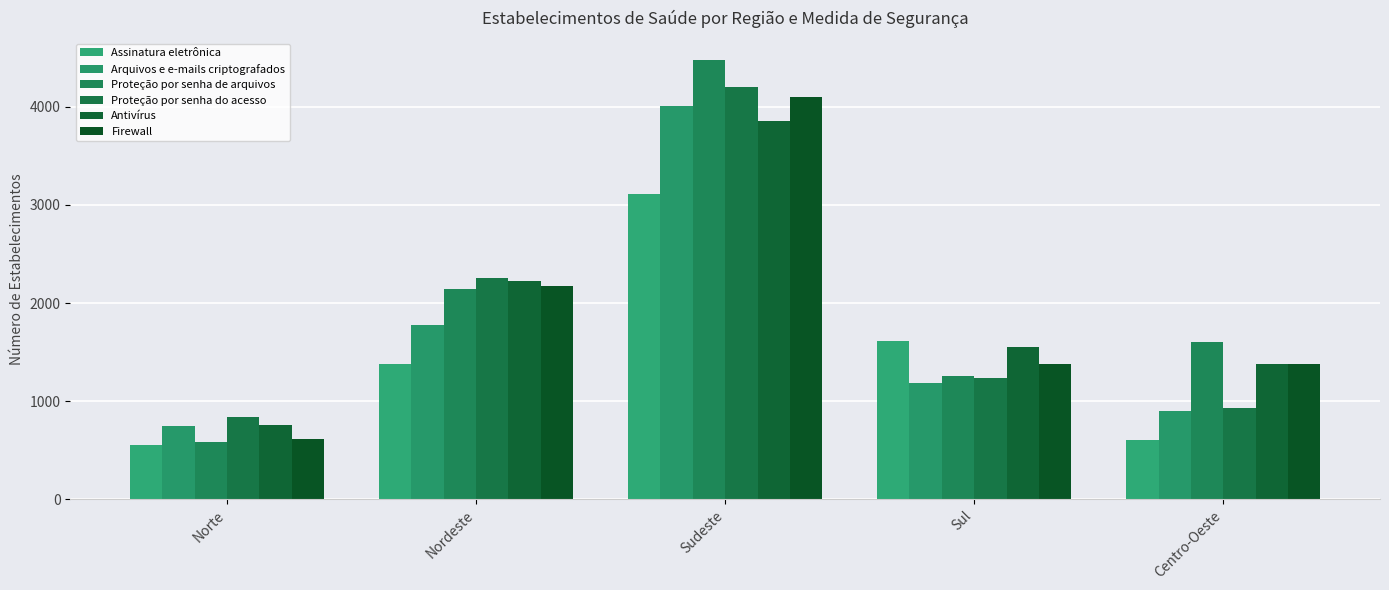

How many bars are there in each group?

6